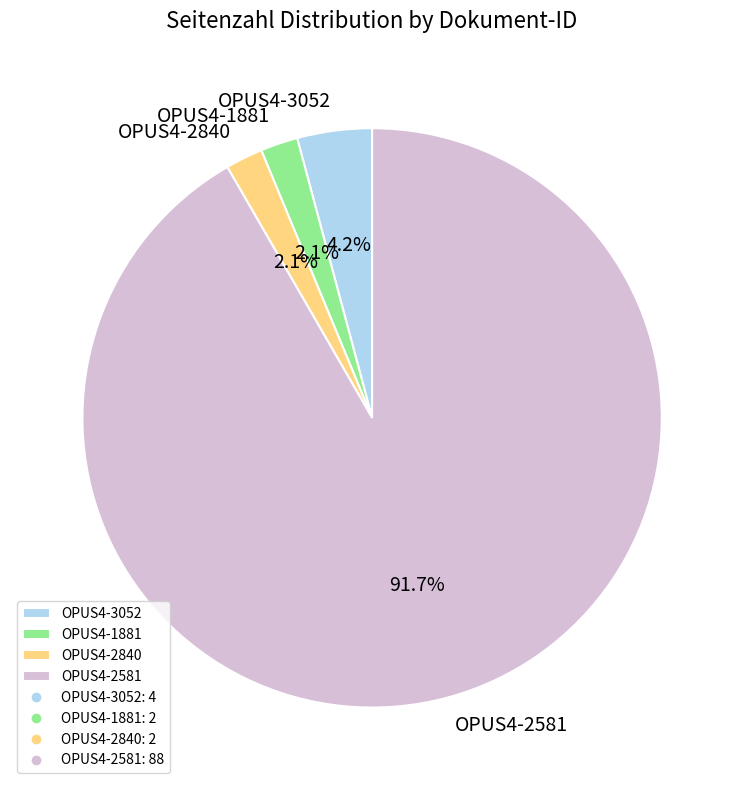

What is the ratio of the value at OPUS4-1881 to the value at OPUS4-2840?

1.0